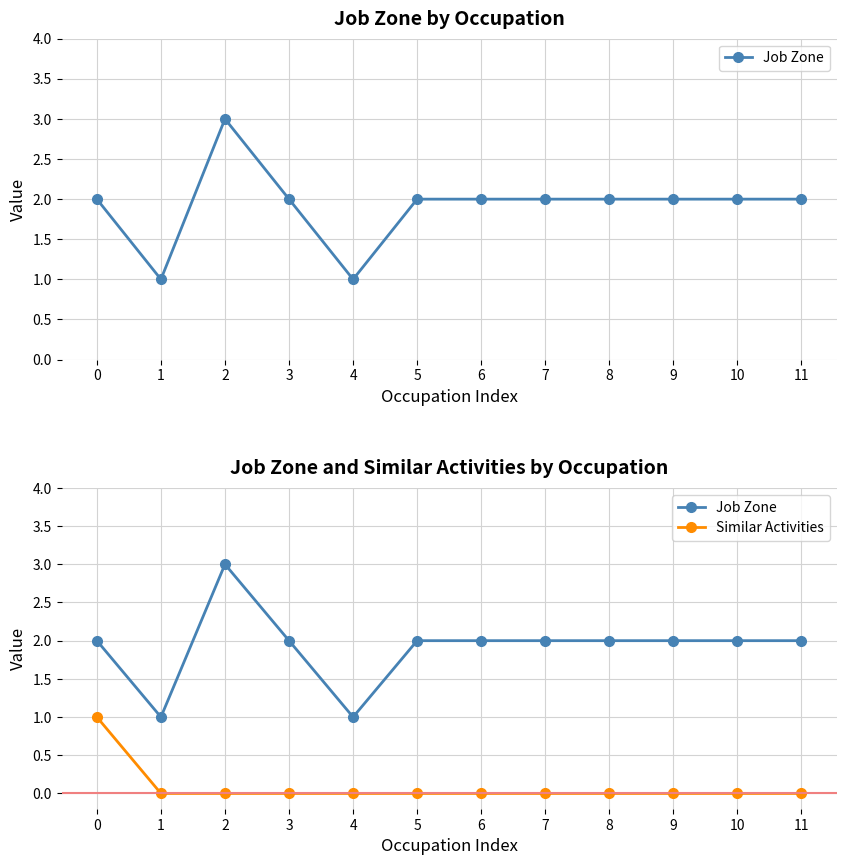

True or false: Similar Activities and Job Zone cross at least once.

False